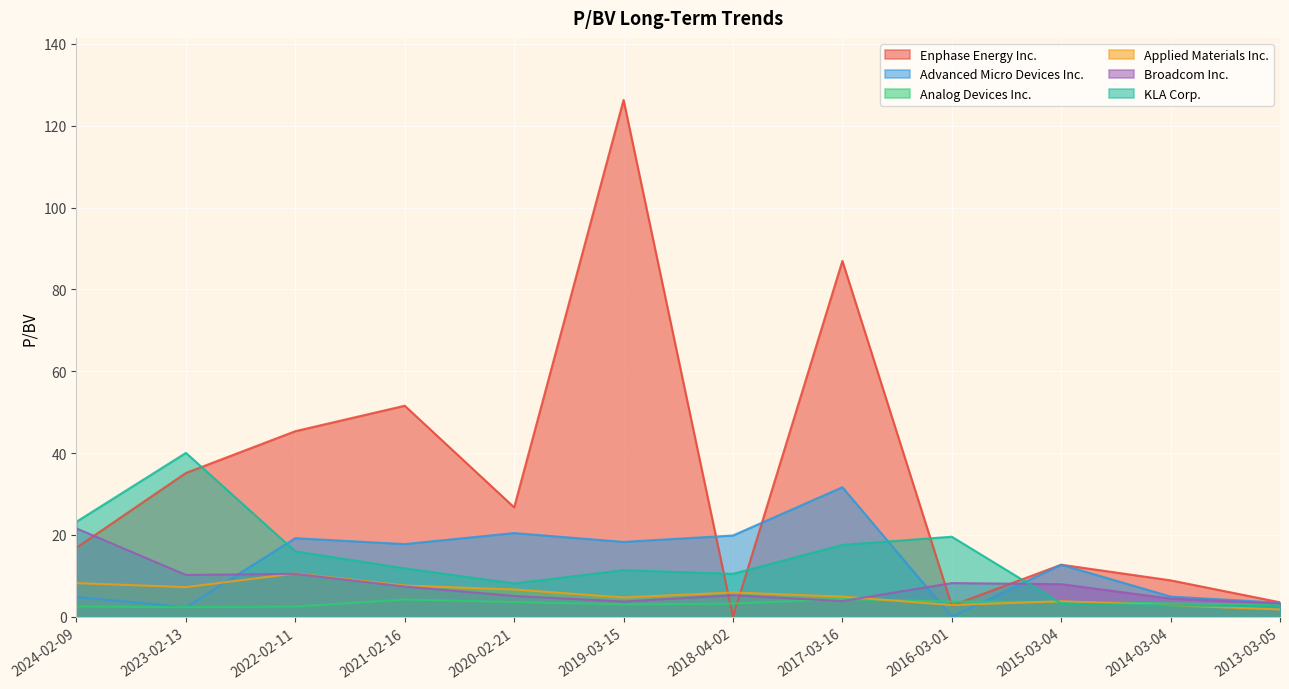

What is the highest value of the Analog Devices Inc. series?

4.3